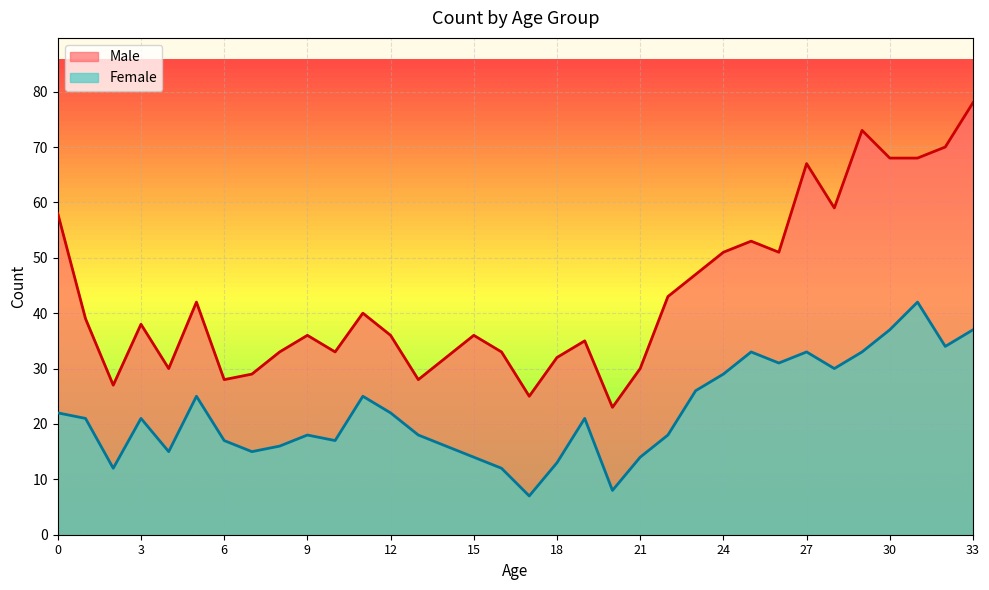

Rank the series by their average value, from highest to lowest.

Male, Female